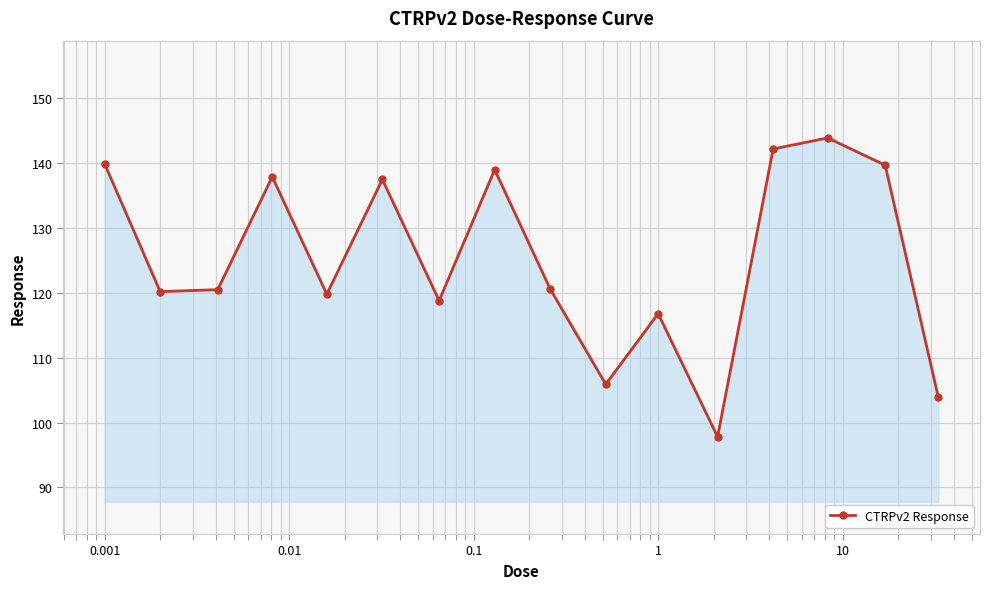

Does the chart display data point markers on the line(s)?

Yes